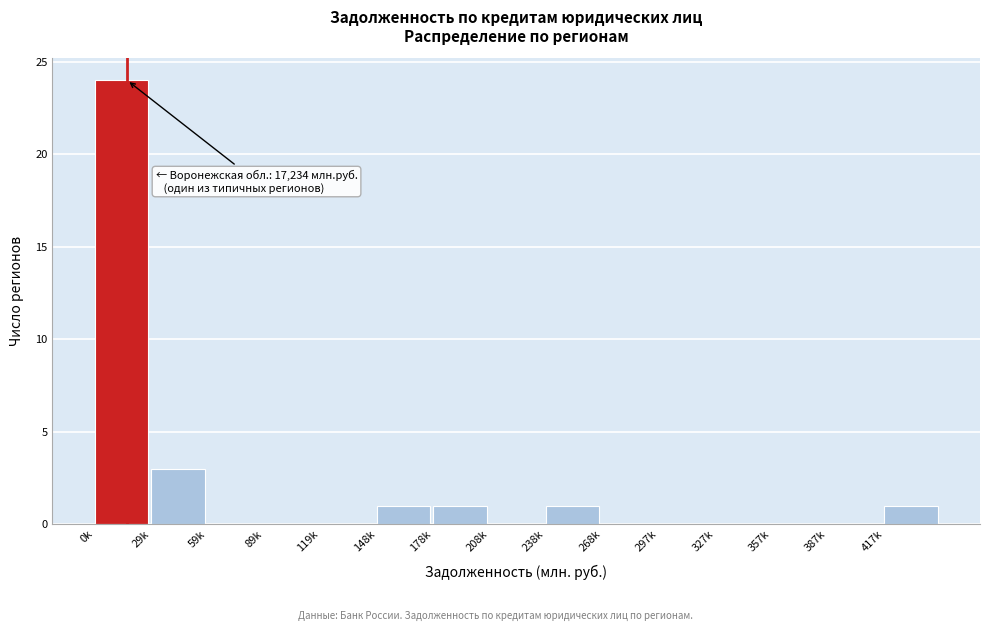

Reading right to left, list all the values displayed in this chart.

417k=1	387k=0	357k=0	327k=0	297k=0	268k=0	238k=1	208k=0	178k=1	148k=1	119k=0	89k=0	59k=0	29k=3	0k=24